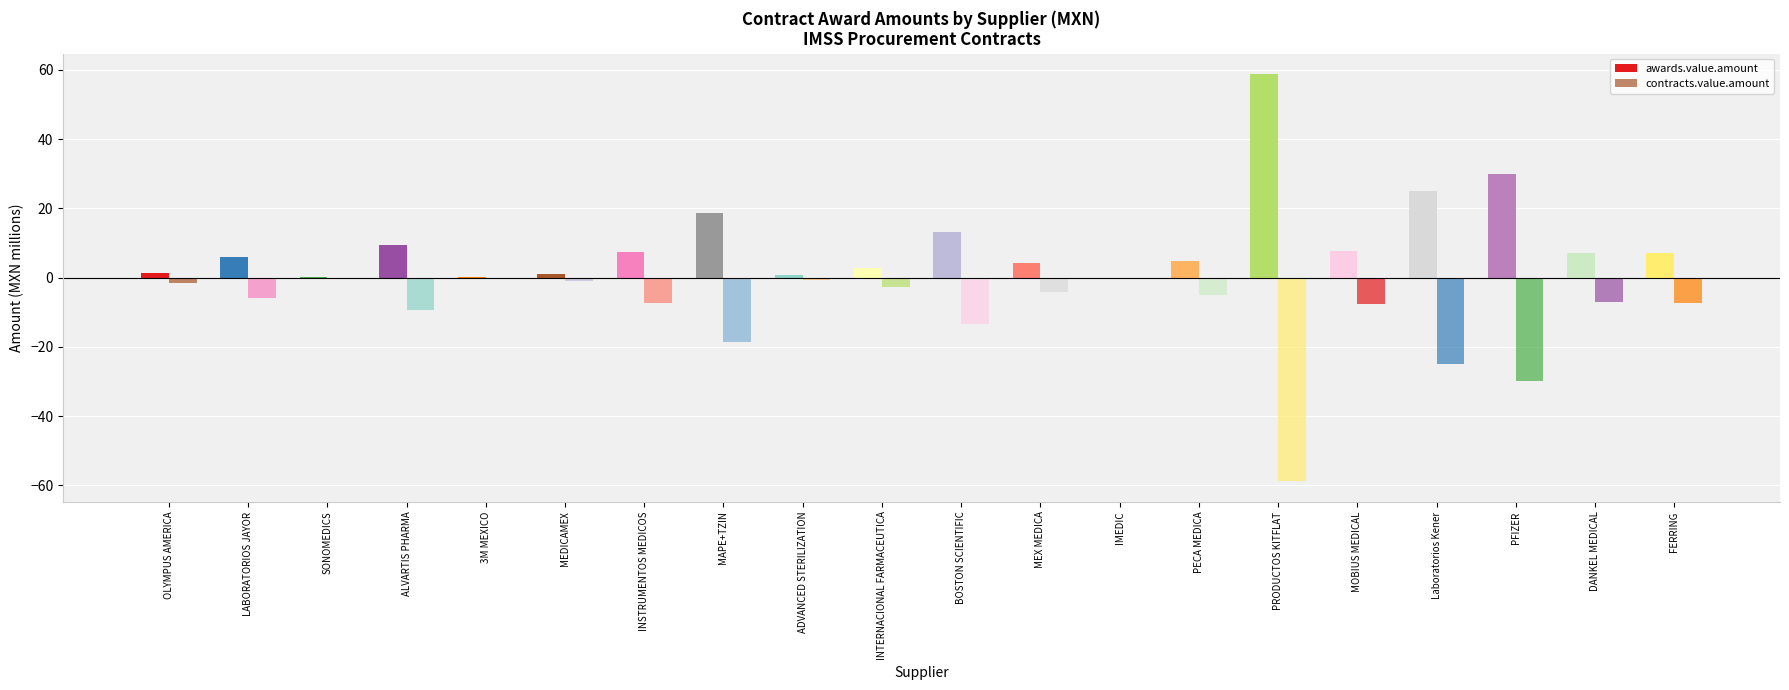

How many series are shown in this chart?

2